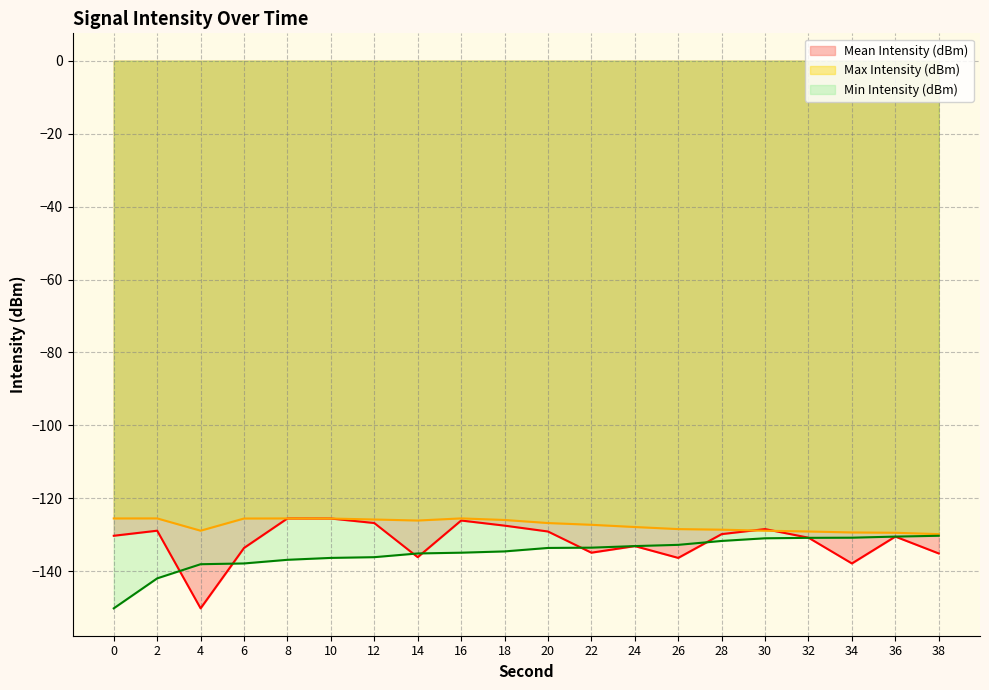

Reading left to right, list all the values displayed in this chart.

Mean Intensity (dBm): -130.3	-128.9	-150.2	-133.6	-125.5	-125.5	-126.8	-136.1	-126.1	-127.5	-129.1	-134.9	-133.1	-136.3	-129.8	-128.4	-130.8	-137.8	-130.5	-135.1
Max Intensity (dBm): -125.5	-125.5	-128.9	-125.5	-125.5	-125.5	-125.8	-126.1	-125.5	-125.9	-126.8	-127.2	-127.9	-128.4	-128.6	-128.9	-129.1	-129.3	-129.4	-129.8
Min Intensity (dBm): -150.2	-141.9	-138.1	-137.8	-136.8	-136.3	-136.1	-135.1	-134.9	-134.6	-133.6	-133.5	-133.1	-132.8	-131.7	-130.9	-130.8	-130.8	-130.5	-130.3